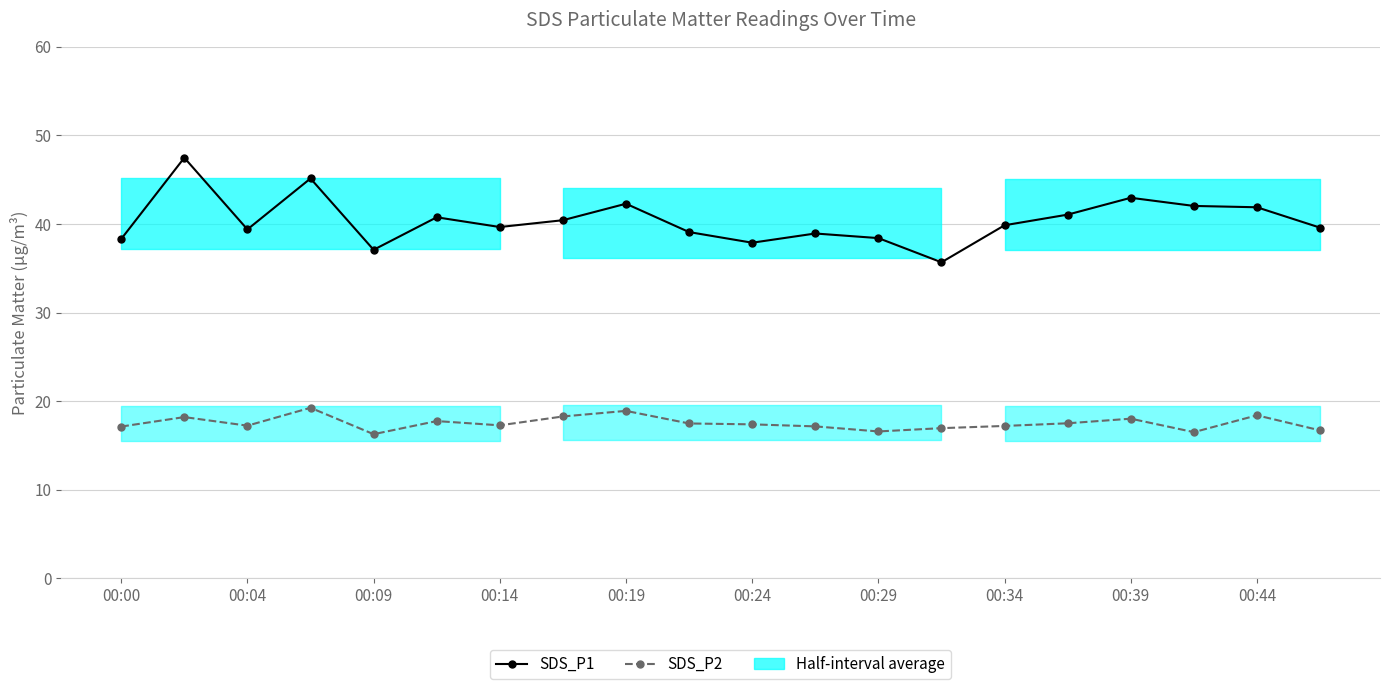

How many data points in SDS_P2 (PM readings) are less than 17?

5